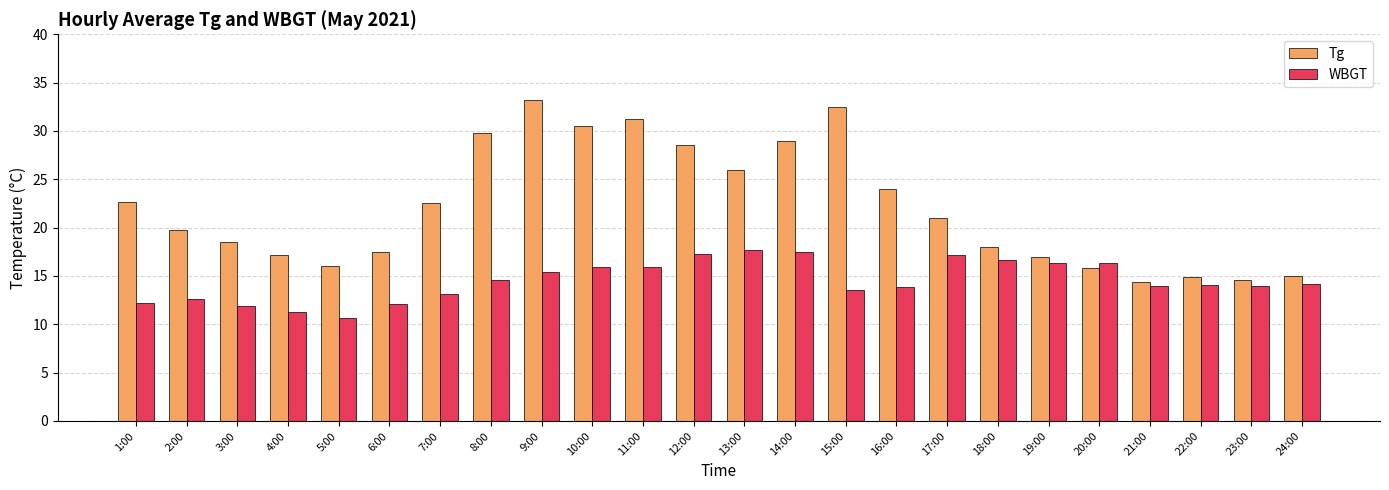

Is it true that WBGT equals 14.0 at 23:00?

True